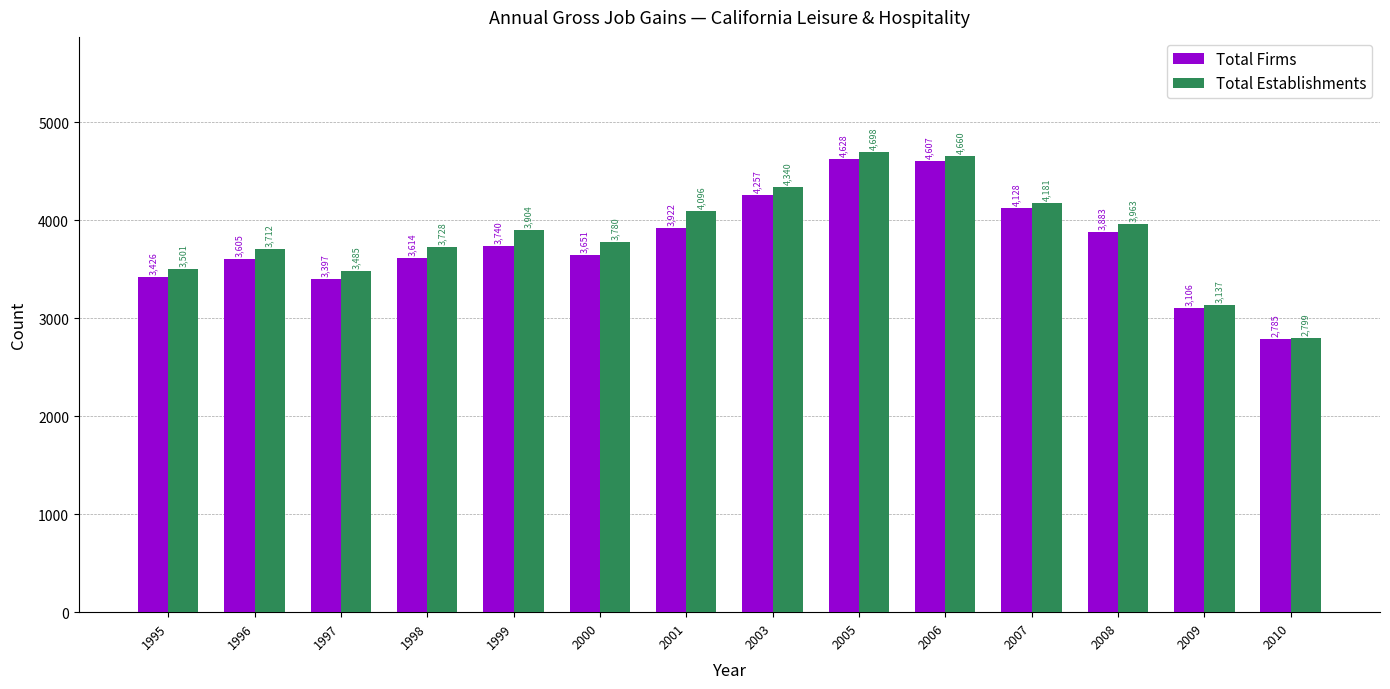

How many data points does each series have?

14